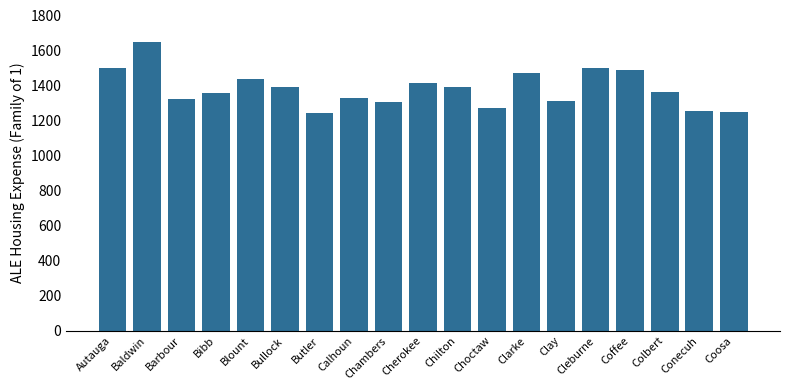

What is the label of the 6th bar from the right?

Clay